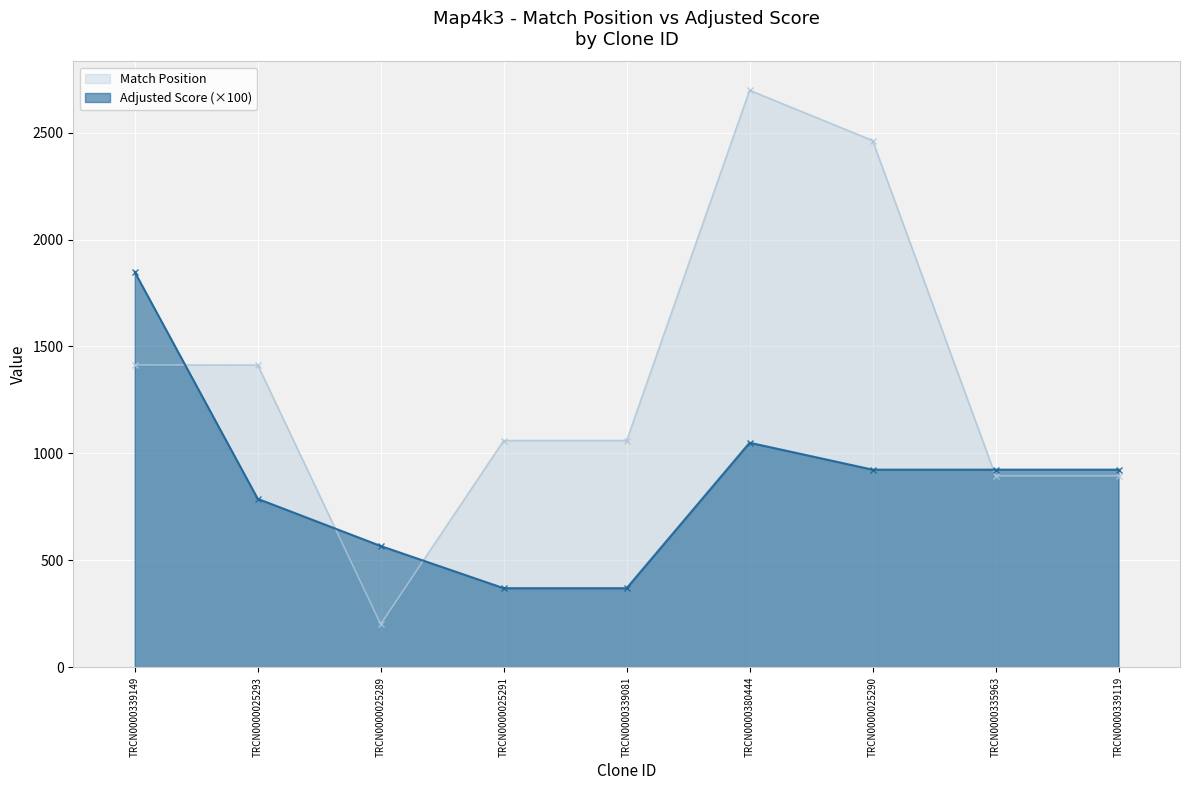

What is the label of the 4th point from the left?

TRCN0000025291